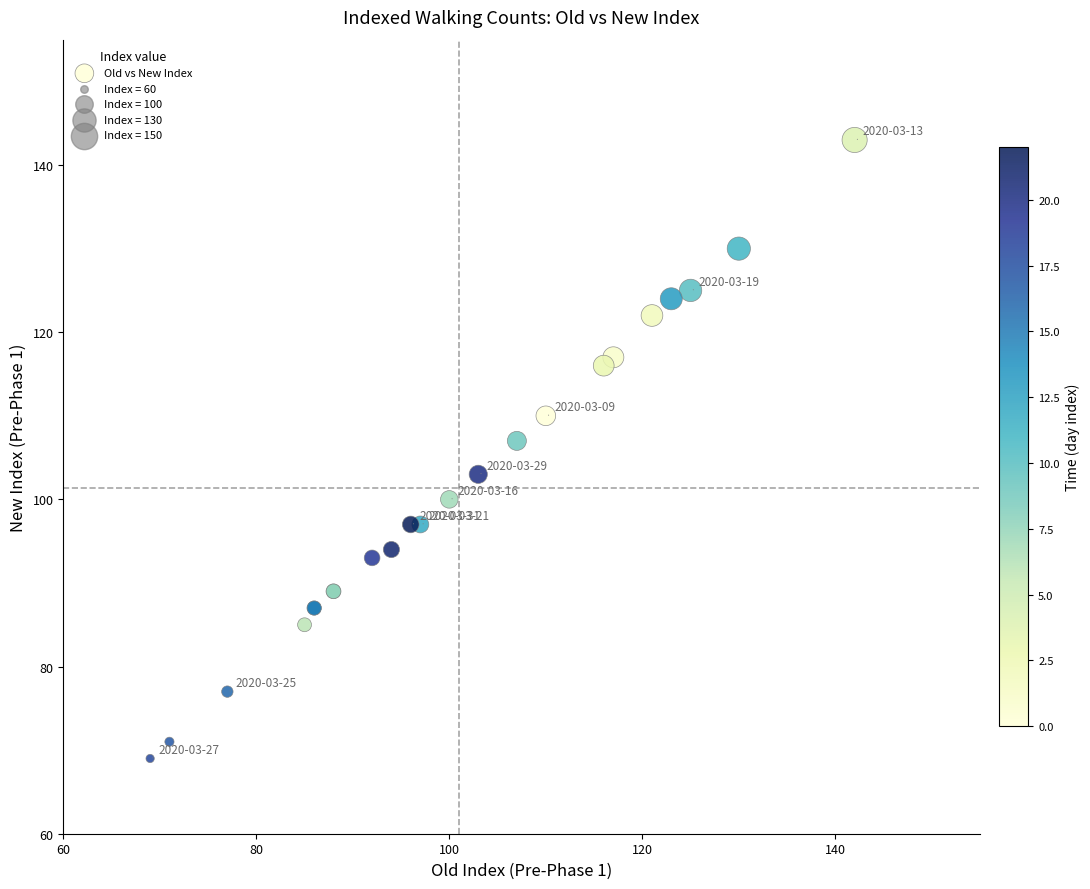

What Y value in the scatter plot is closest to 106?

107